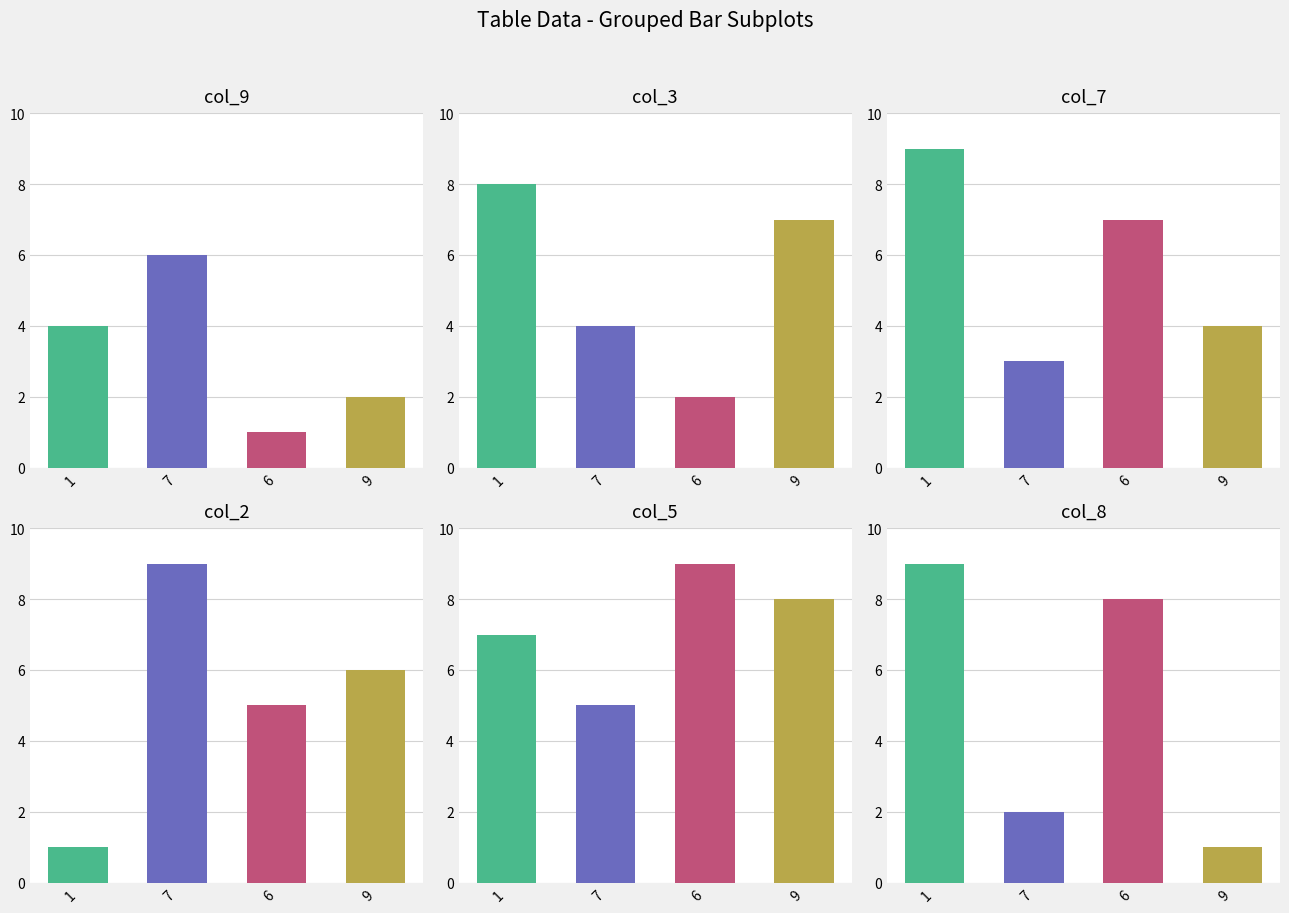

The col_2 series shows 0 at 1. True or false?

False